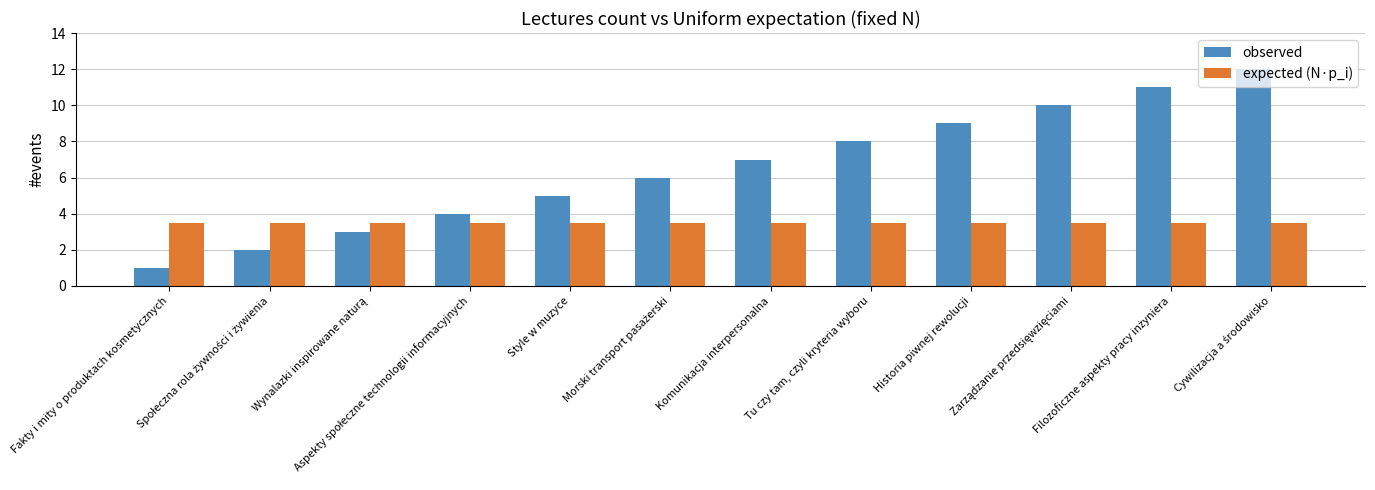

Rank the series by their maximum value, from lowest to highest.

expected (N·p_i), observed